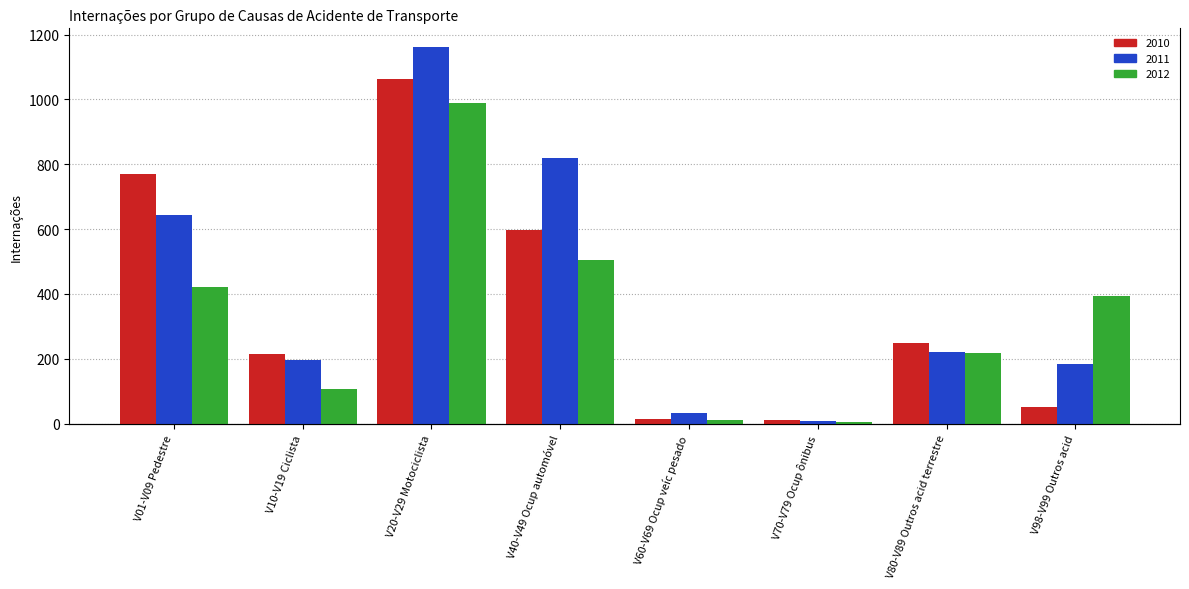

What is the label of the 6th bar from the left?

V70-V79 Ocup ônibus